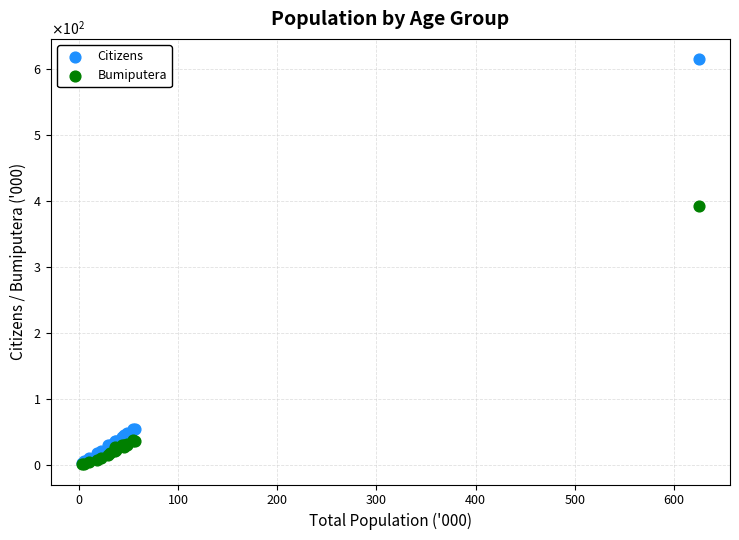

What are all the series names shown in the legend?

Citizens, Bumiputera